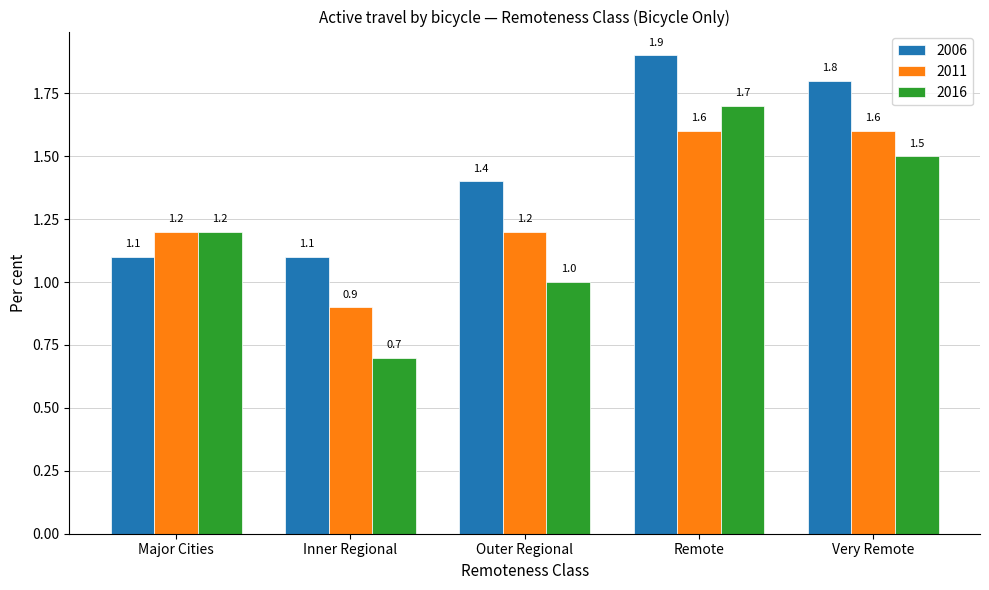

At how many categories does at least one series exceed 0?

5